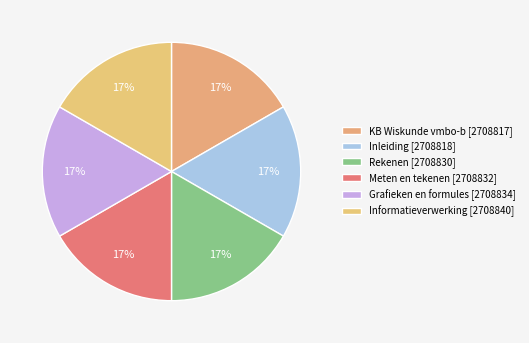

How many segments does this pie chart have?

6